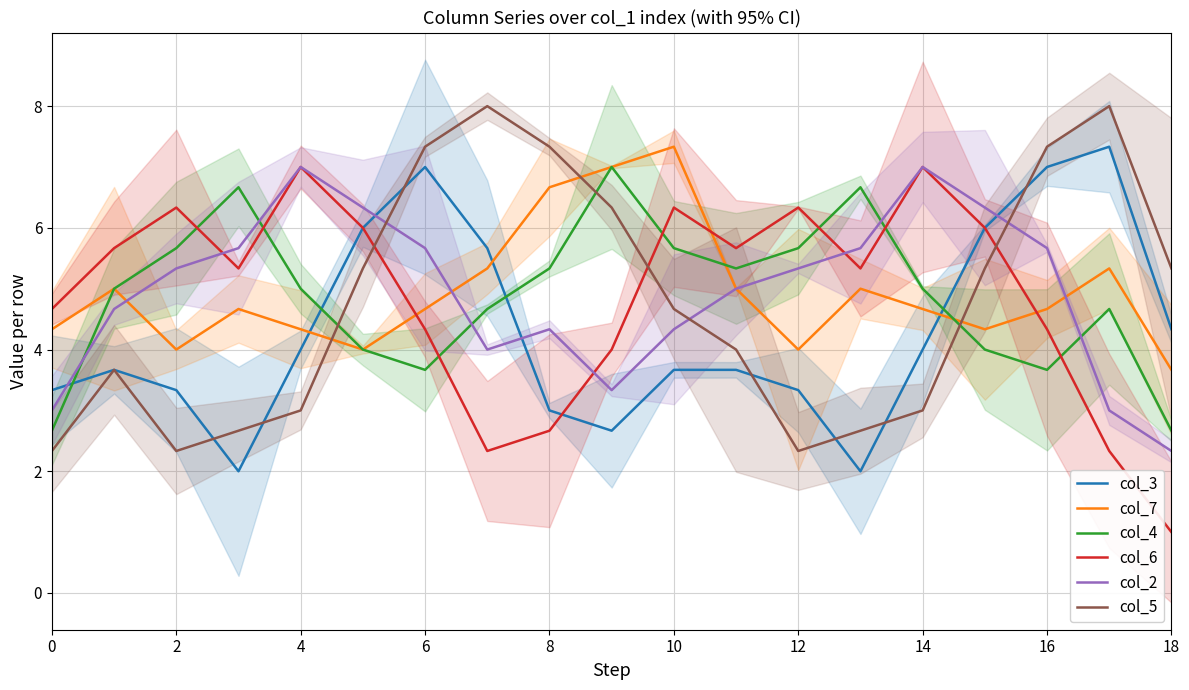

What is the maximum value for col_4?

7.0